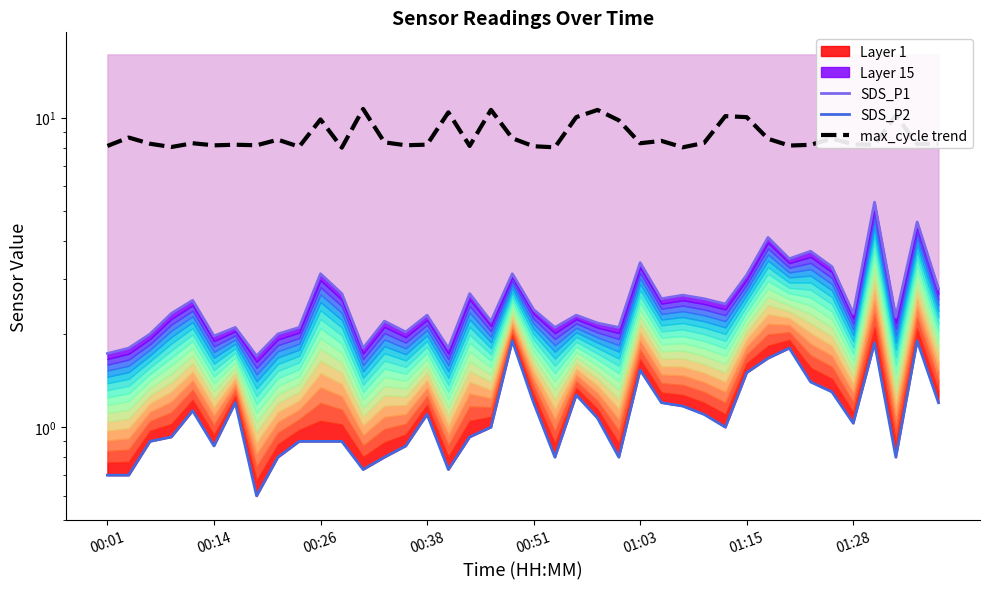

What is the difference between the maximum and minimum values in the max_cycle trend series?

2.7